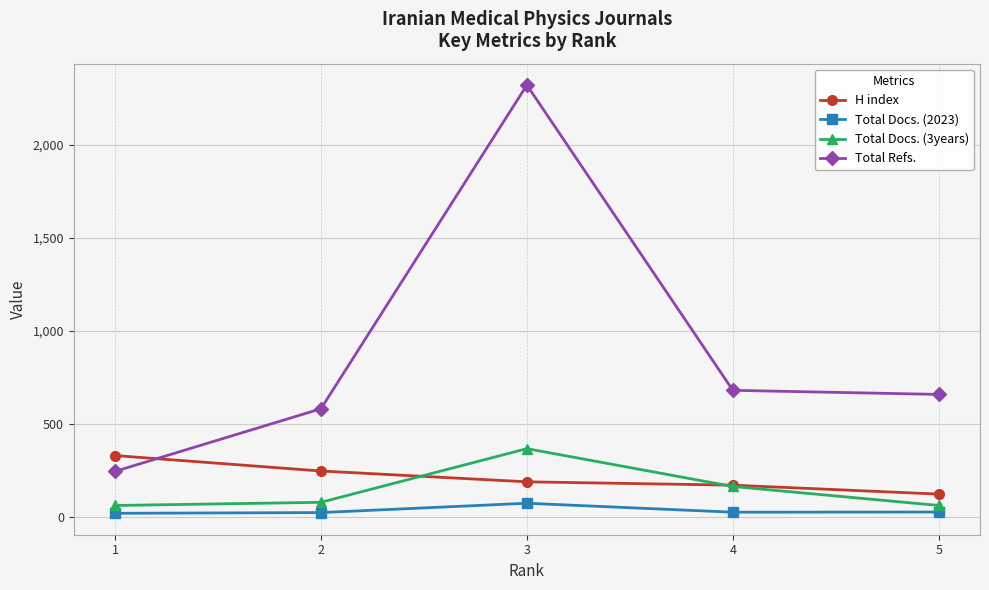

What is the value of the Total Docs. (3years) point at the 3rd from the left?

369